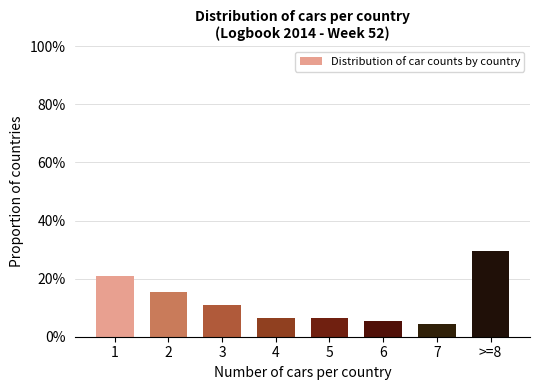

Reading left to right, transcribe all the data shown in this chart.

1=20.9	2=15.4	3=11.0	4=6.6	5=6.6	6=5.5	7=4.4	>=8=29.7